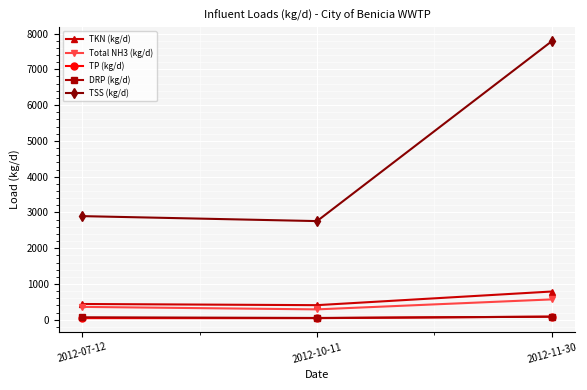

Which label corresponds to the largest value in the chart?

2012-11-30